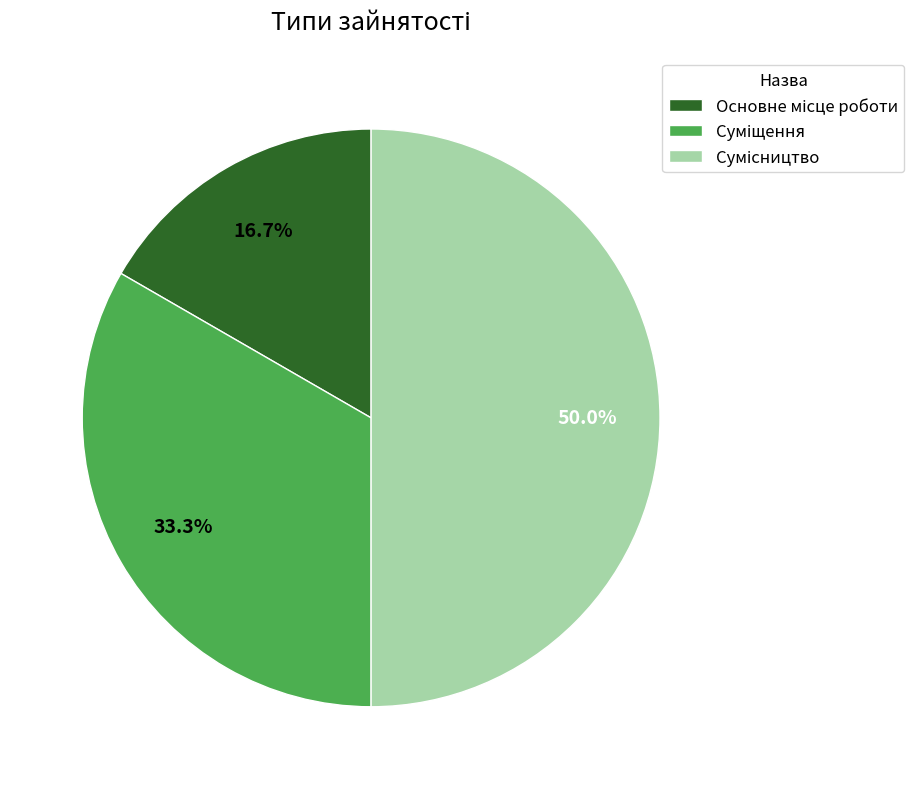

What is the change in value from Суміщення to Сумісництво?

+1